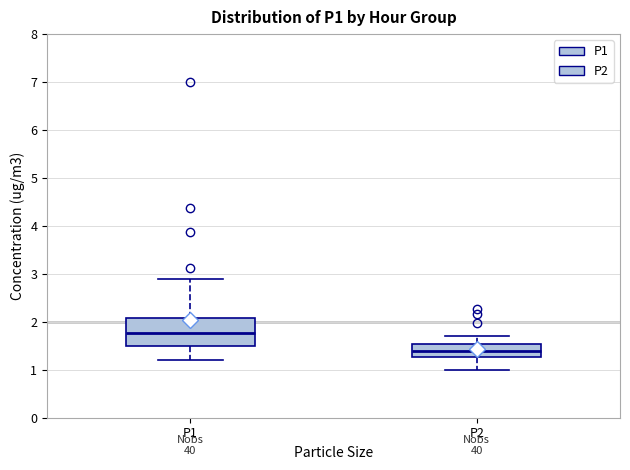

Reading left to right, read every box against the y-axis: the position of its median line, the range the box covers, and the ends of its whiskers. The values are not printed on the chart, so give them approximately, as read against the axis.

P1: median 1.8, box 1.5 to 2.1, whiskers 1.2 to 2.9
P2: median 1.4, box 1.3 to 1.5, whiskers 1.0 to 1.7